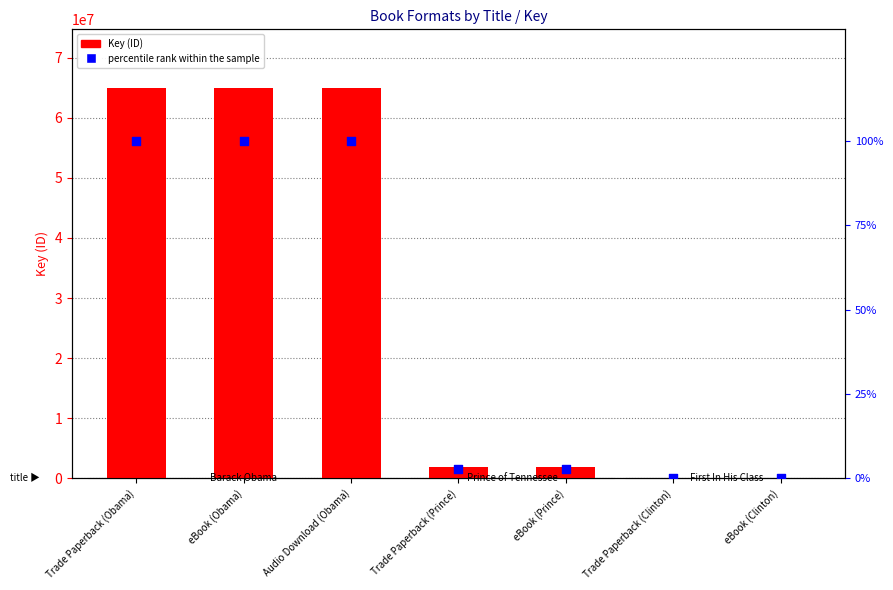

At how many categories does at least one series exceed 25393208?

3